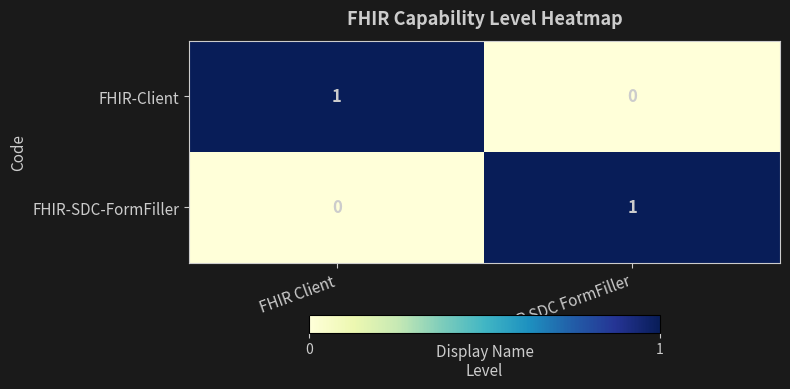

At which label is FHIR-Client closest to 0?

FHIR SDC FormFiller